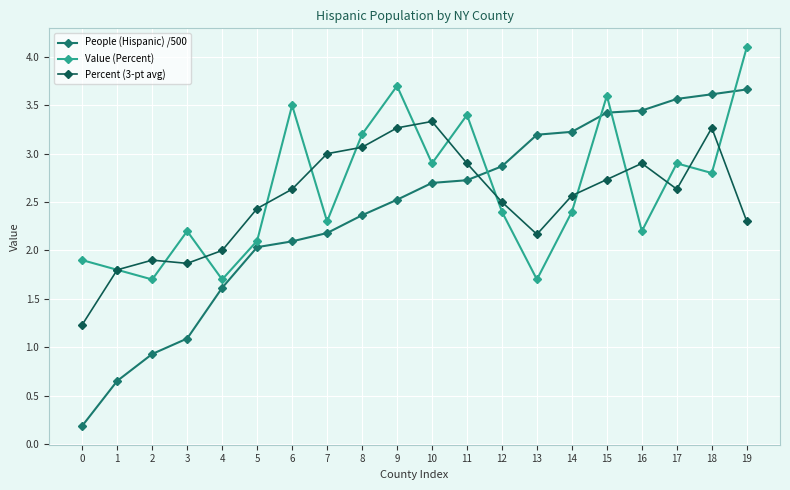

How many data points in People (Hispanic) /500 are above 2?

15